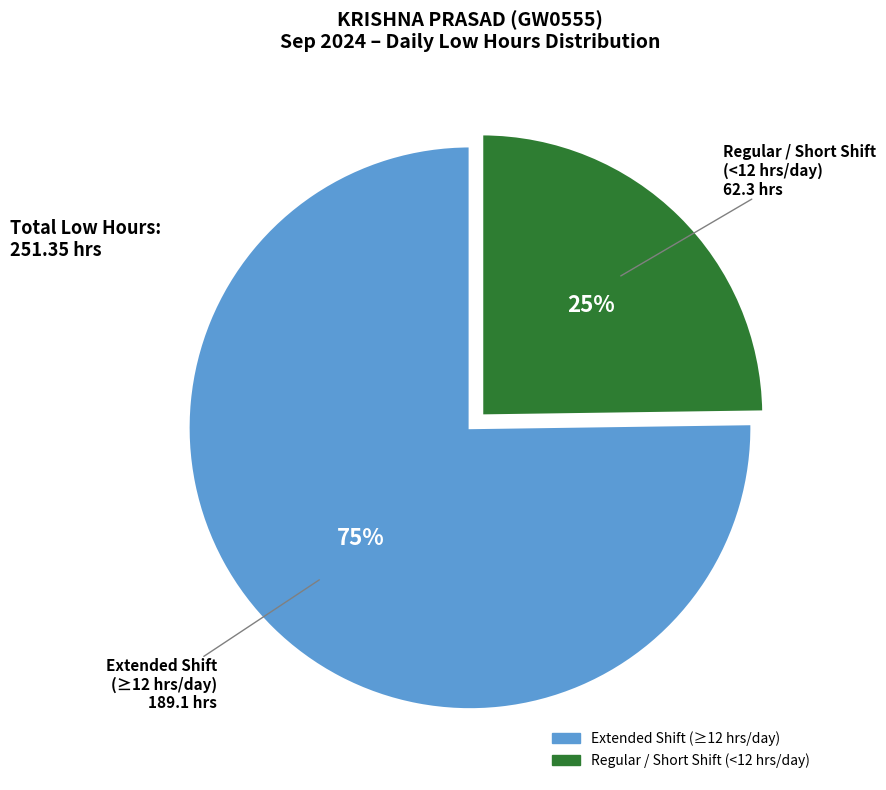

To the nearest percent, what is the average slice percentage?

50%